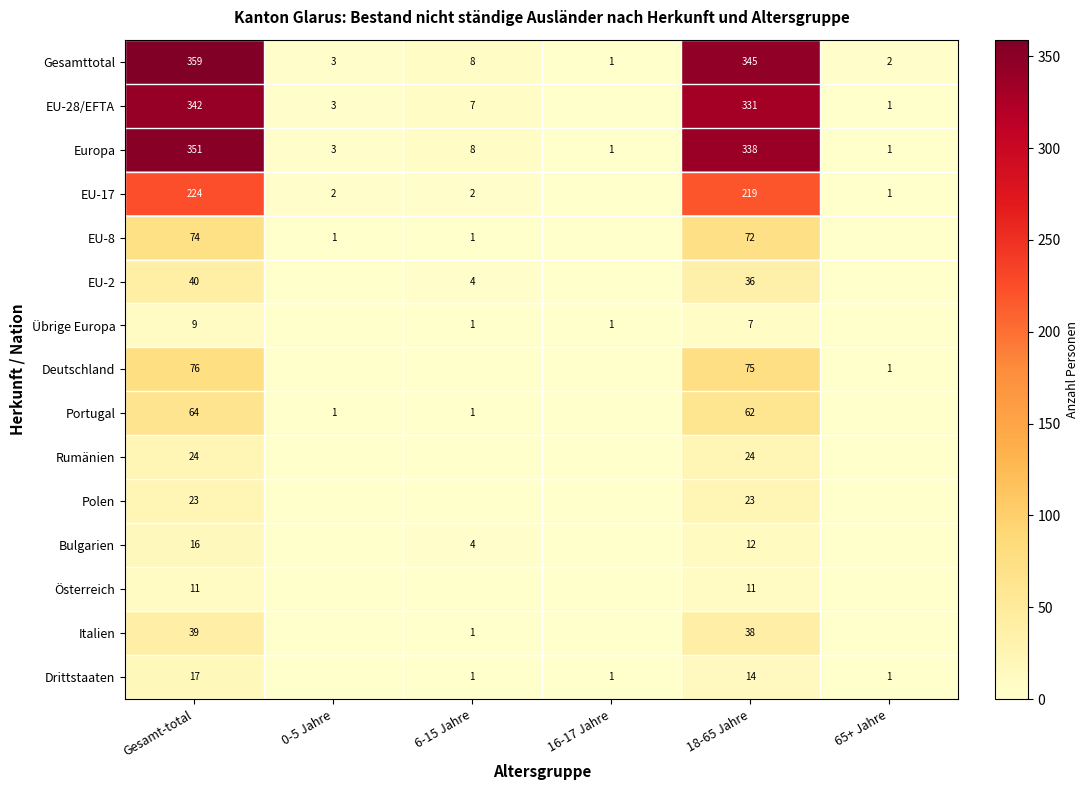

How many values in the Deutschland series are below 1?

3